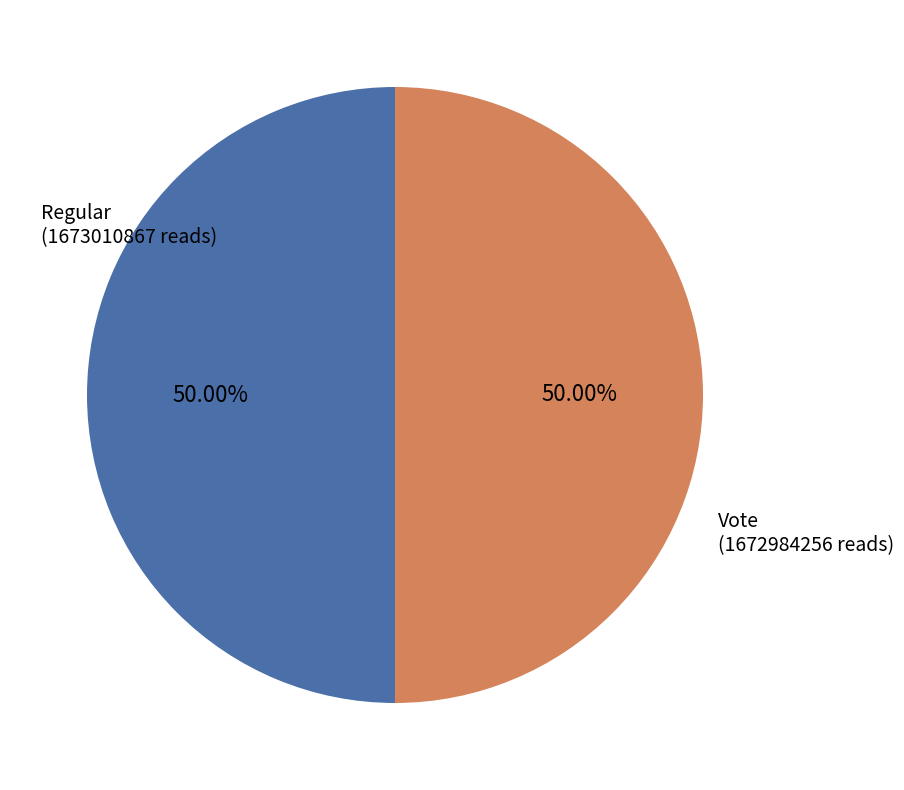

Approximately how many times larger is the value at Vote compared to Regular?

1.0